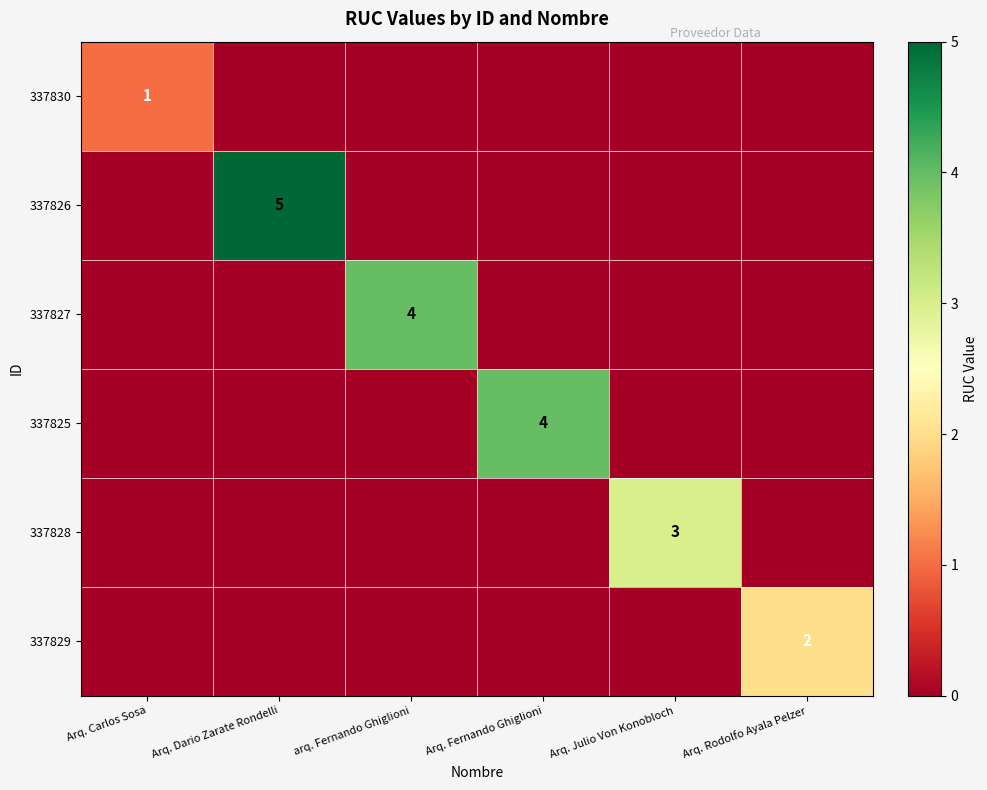

Which series has the largest range (max minus min)?

337826